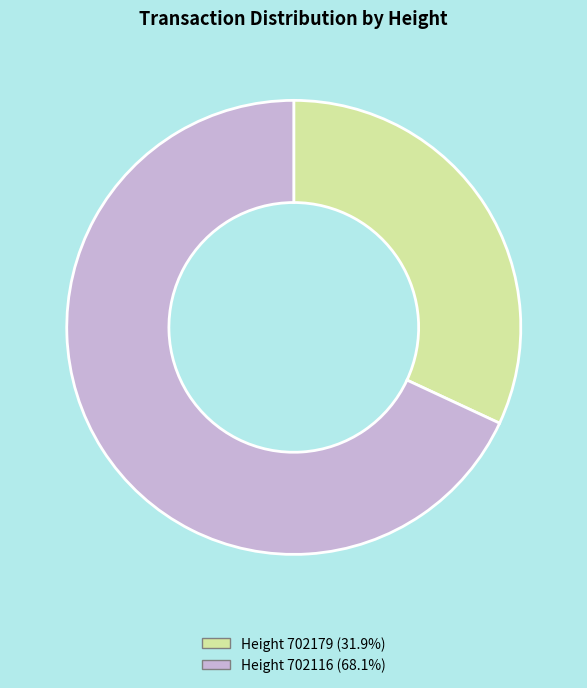

What is the ratio of the value at Height 702179 (31.9%) to the value at Height 702116 (68.1%)?

0.5